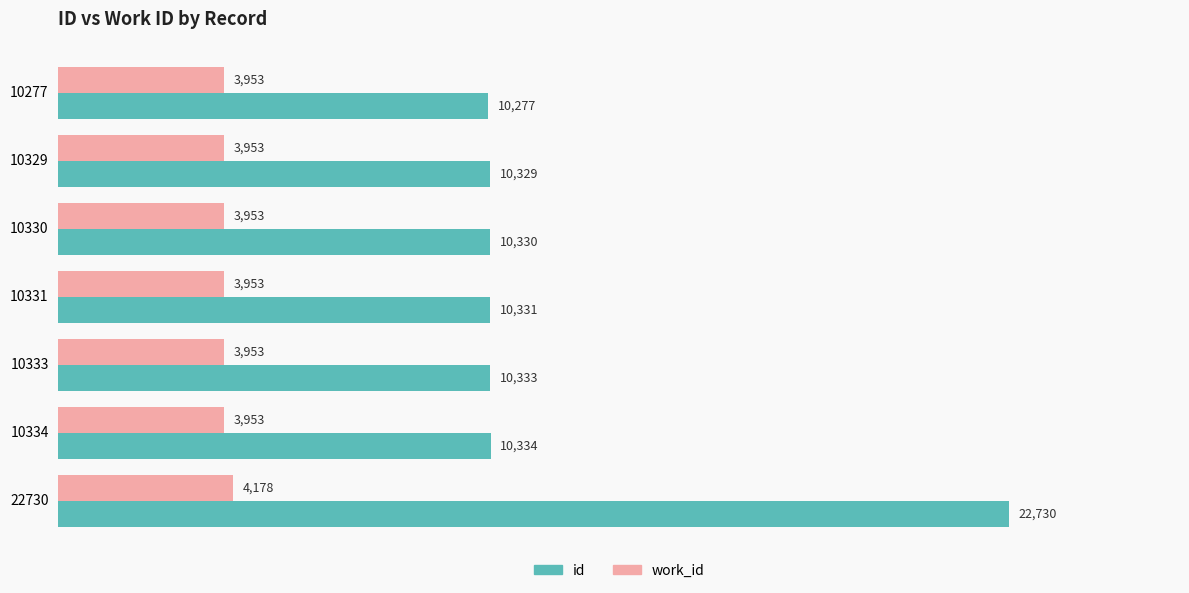

At 10334, list the series in order from smallest to largest.

work_id, id